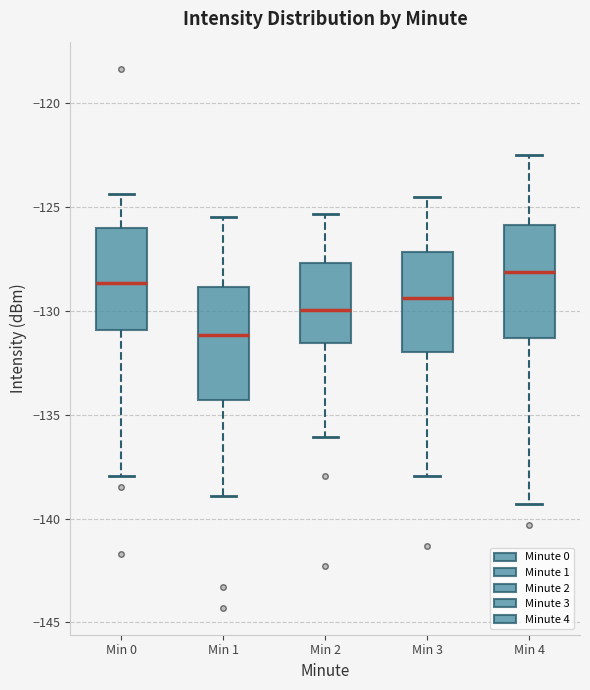

Where does the upper whisker of the box for Min 4 end on the y-axis? The values are not printed on the chart, so give them approximately, as read against the axis.

-122.5